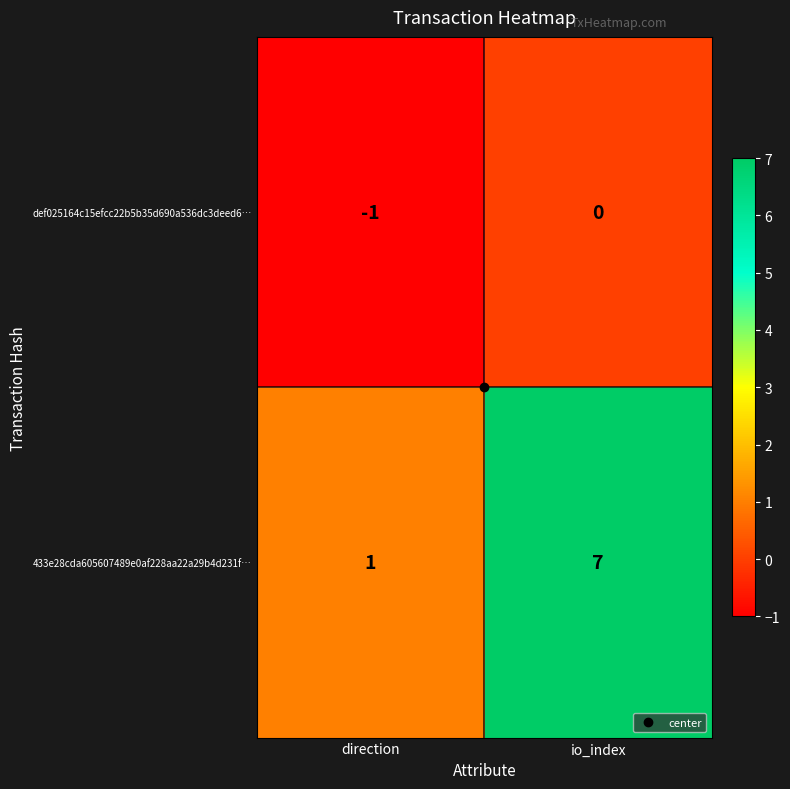

Which series has the largest total across all categories?

433e28cda605607489e0af228aa22a29b4d231f…